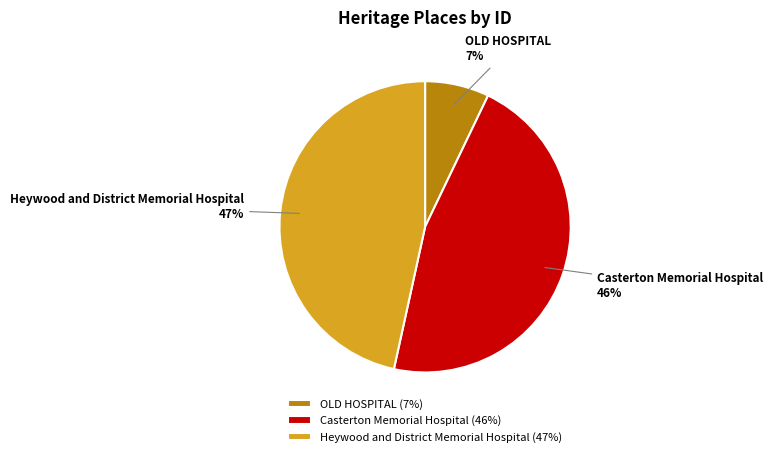

Is the sum of OLD HOSPITAL and Casterton Memorial Hospital greater than half?

Yes